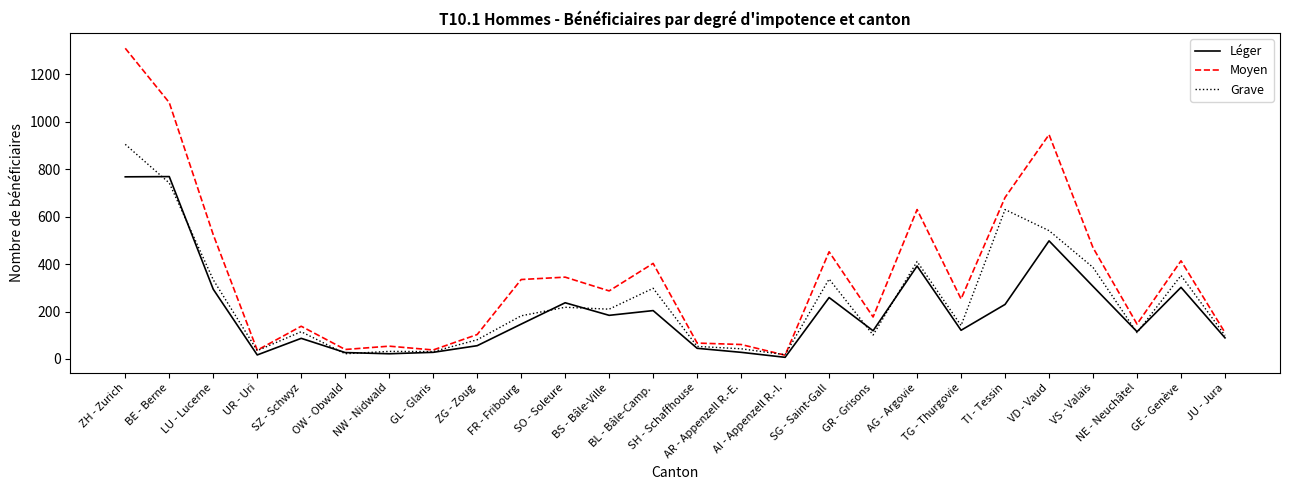

Which series has the largest range (max minus min)?

Moyen